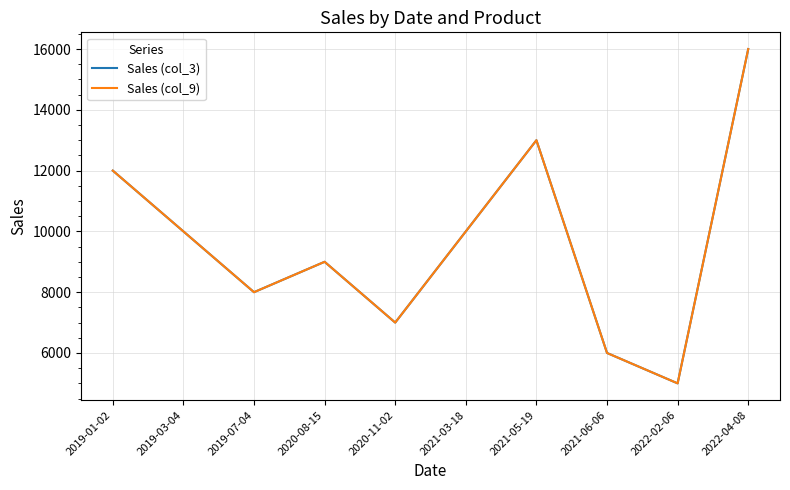

What is the total value across all series at 2019-01-02?

24000